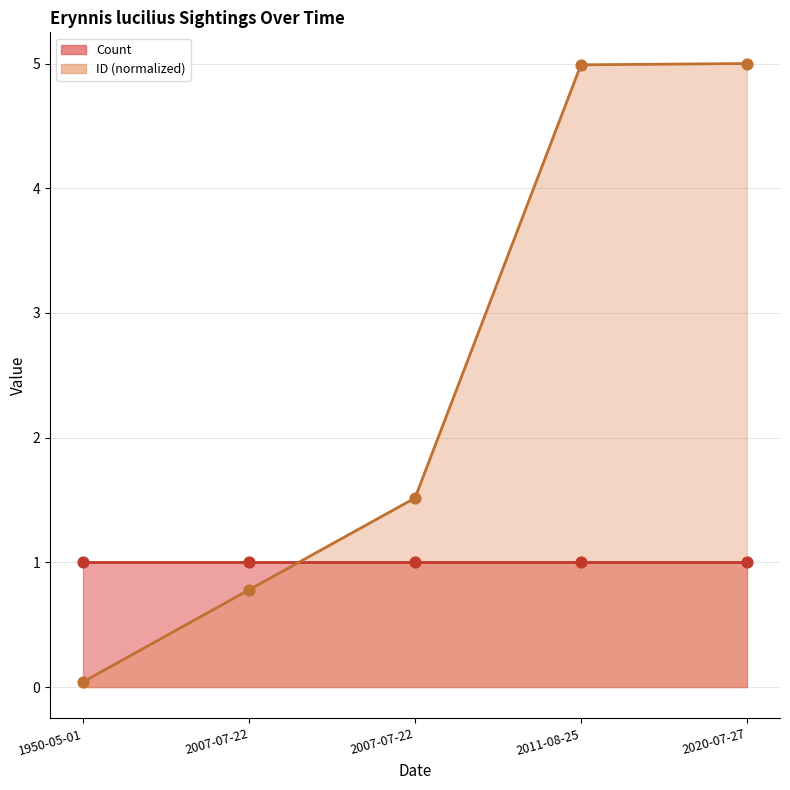

Which has a higher value, 2011-08-25 or 2020-07-27?

2020-07-27